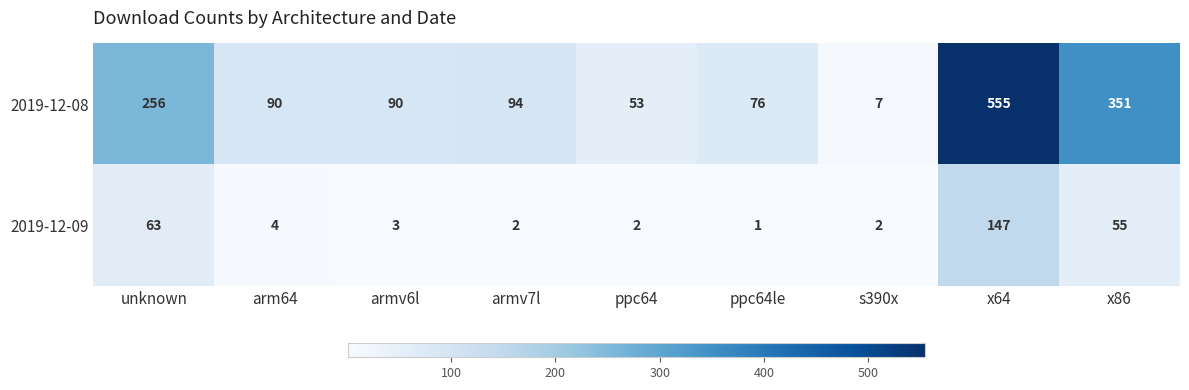

True or false: 2019-12-09 has a value of 85 at unknown.

False